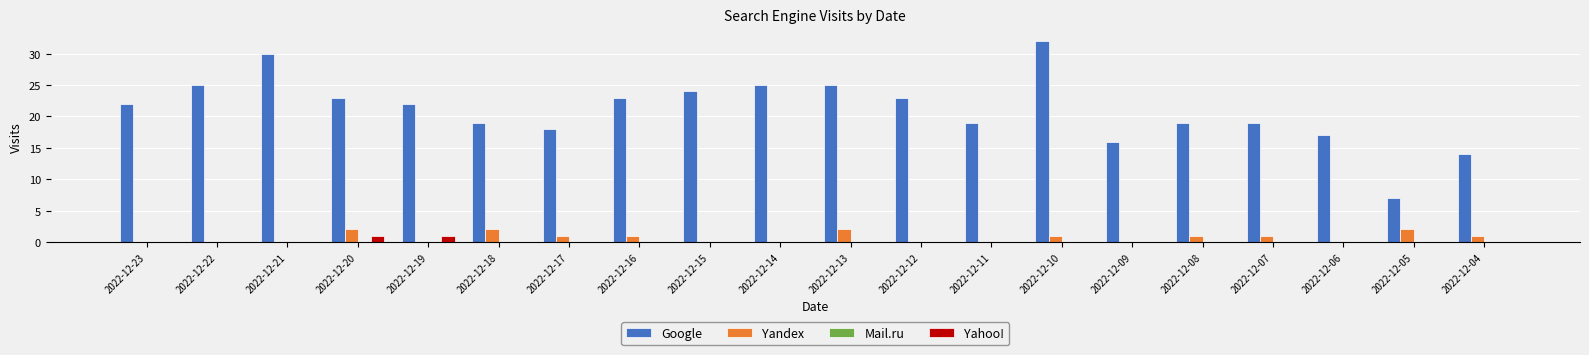

Which series has the largest total across all categories?

Google